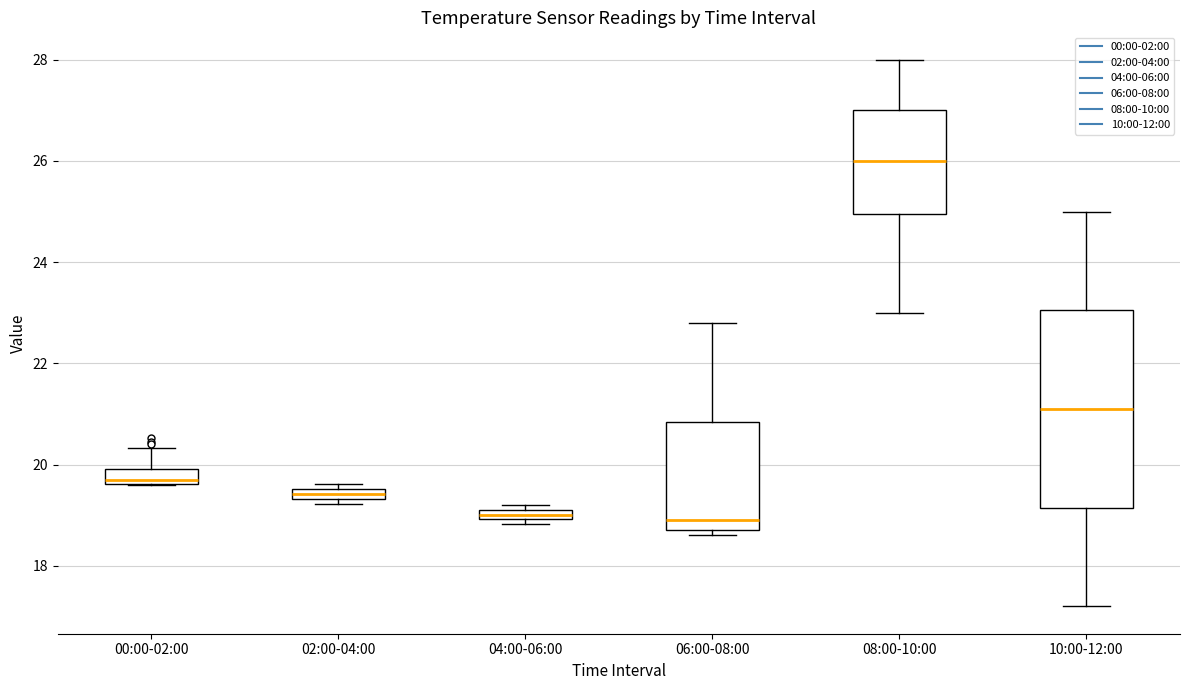

Comparing the boxes themselves (not the whiskers), which one is the tallest?

10:00-12:00